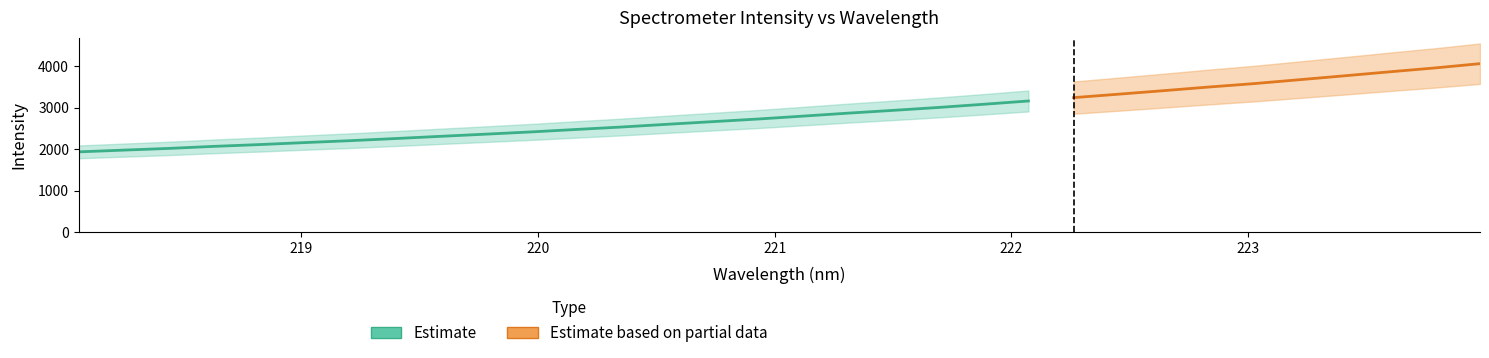

What is the difference between the highest and lowest values at 3?

1848.1